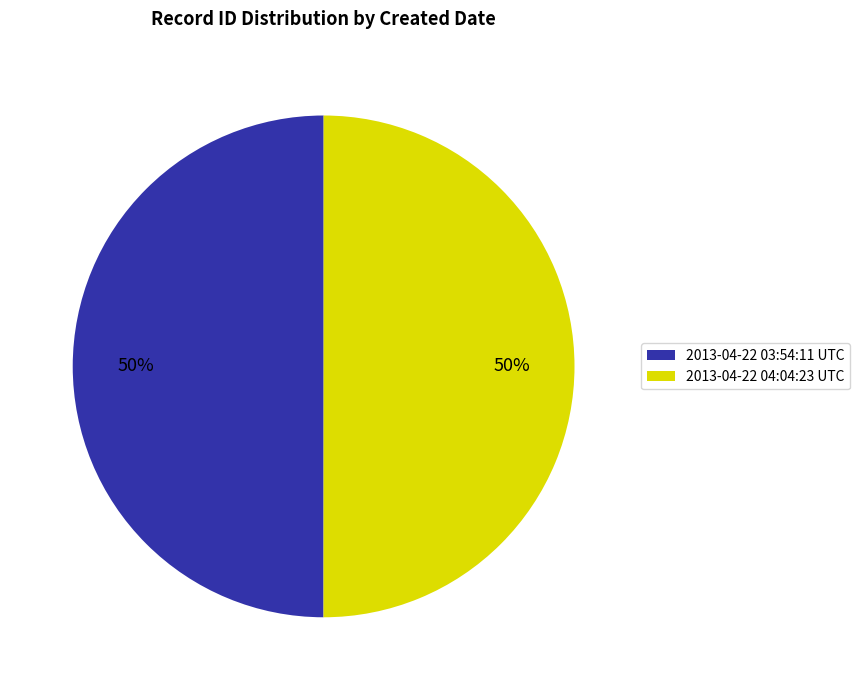

The 2013-04-22 04:04:23 UTC slice represents 50% of the pie. True or false?

True